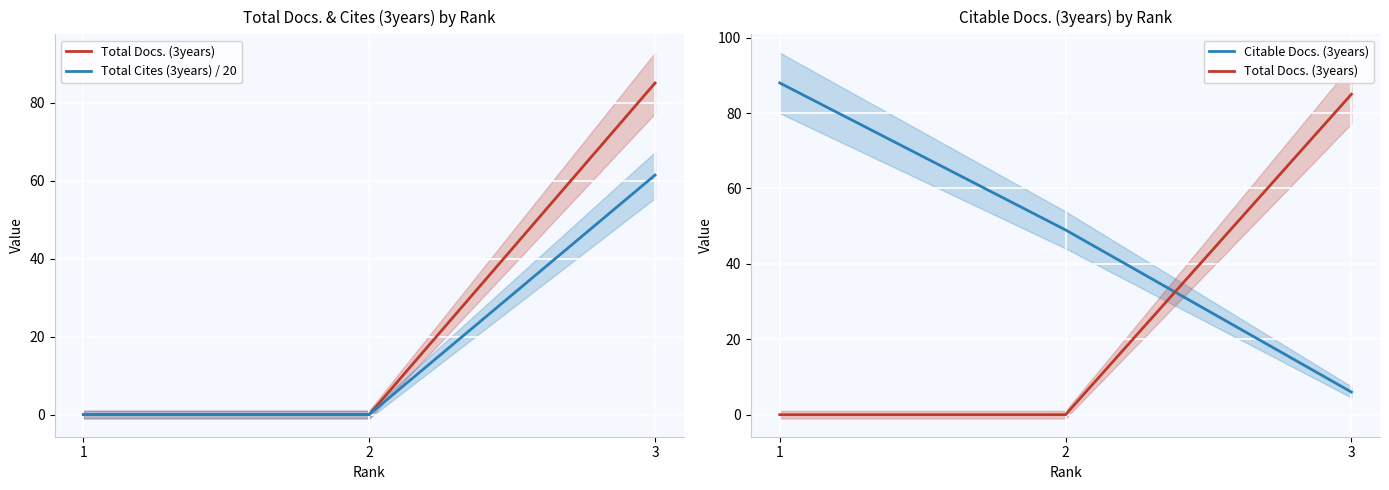

Between 1 and 3, which series saw the biggest shift?

Total Docs. (3years)